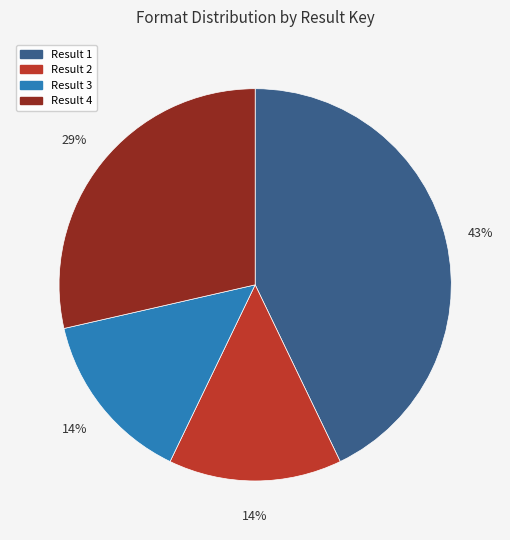

Count the number of slices in the pie.

4